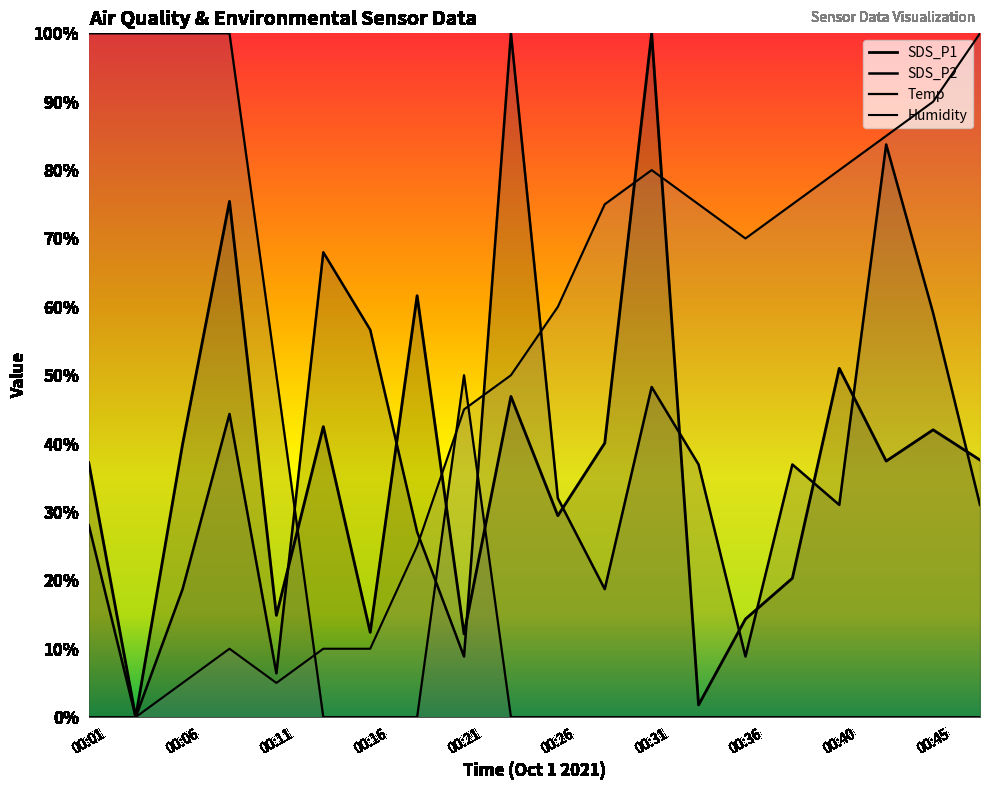

True or false: SDS_P1 has more than 2 interior local peaks.

True